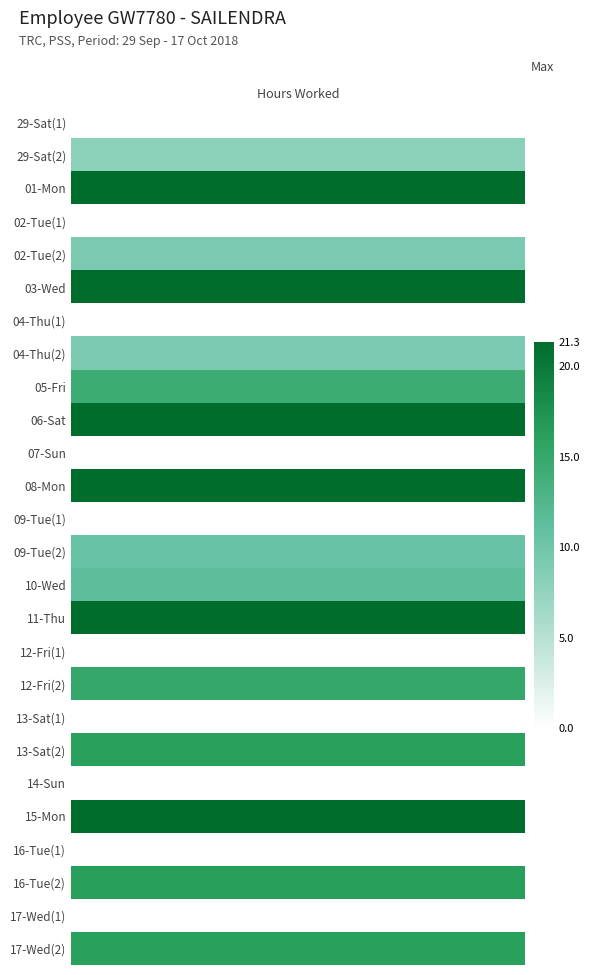

How many categories are shown in the chart?

26